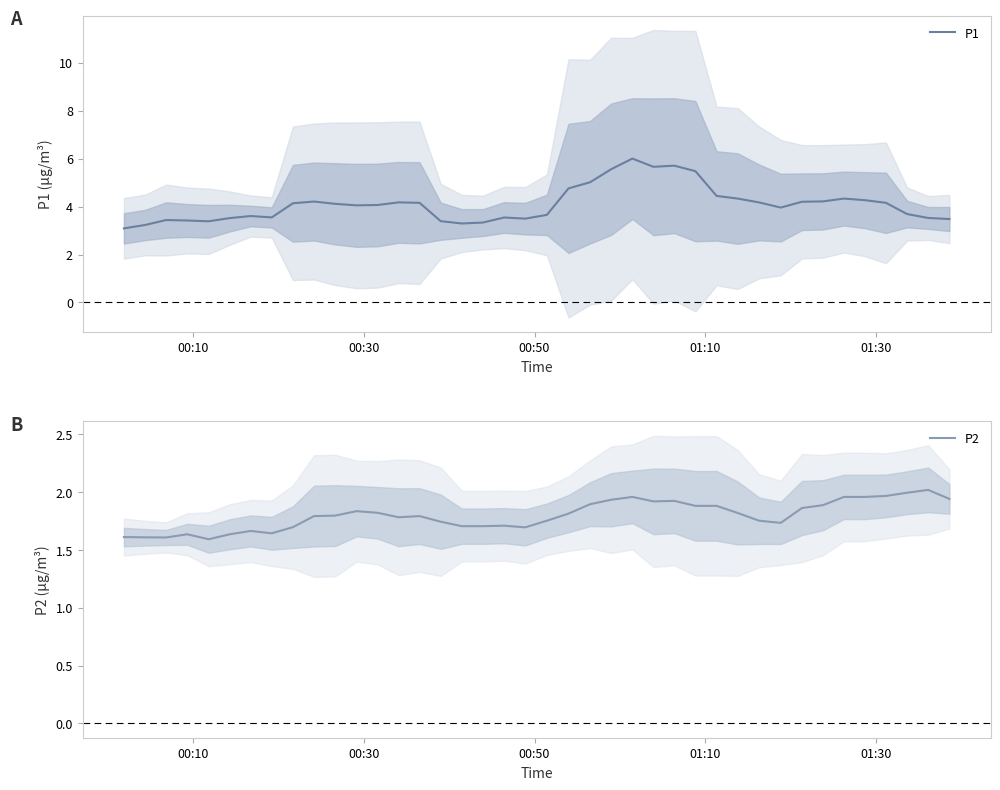

What is the minimum value for P1?

3.1